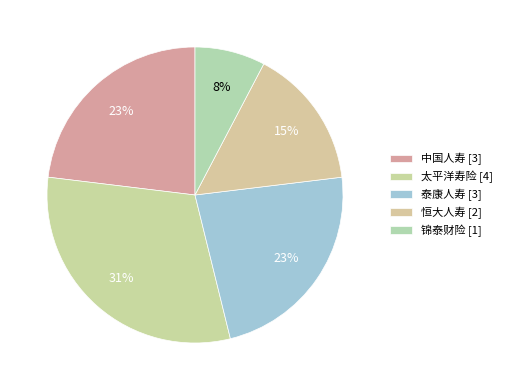

What is the change in value from 中国人寿 to 太平洋寿险?

+1